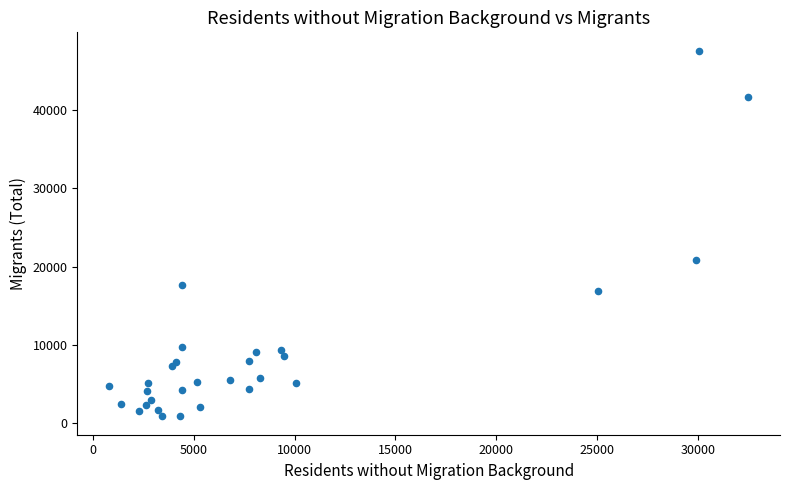

What Y value in the scatter plot is closest to 24224?

20869